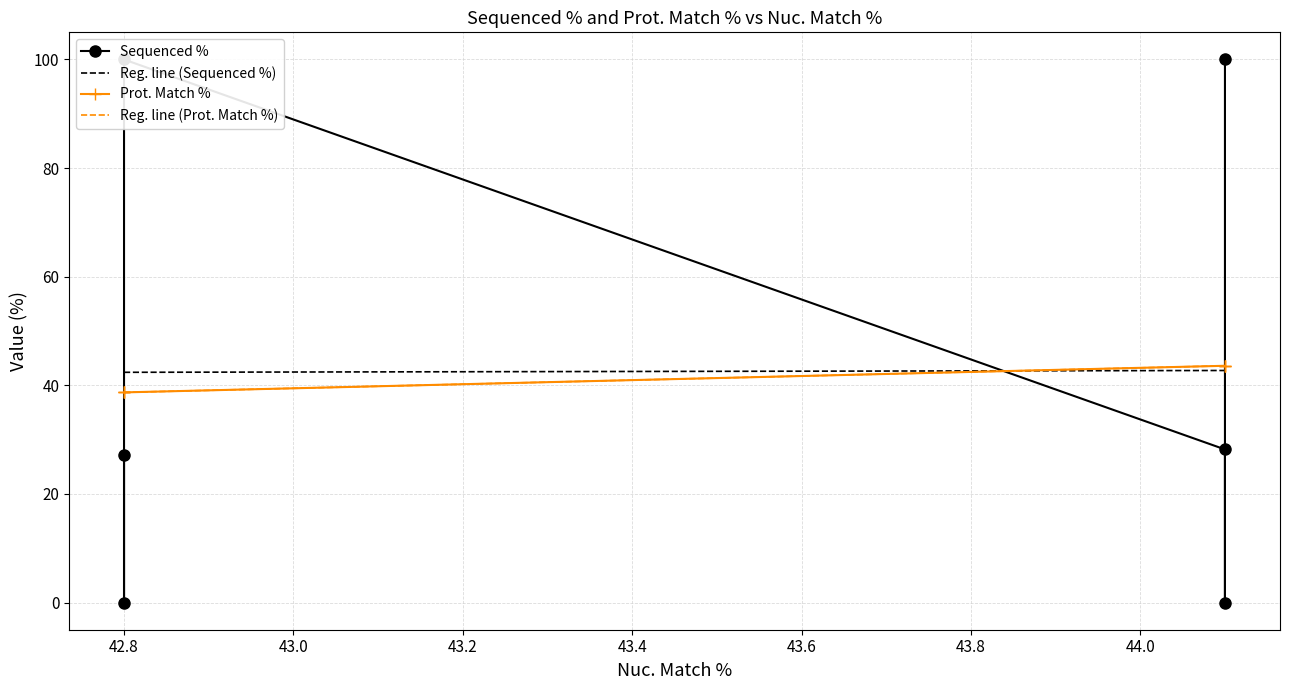

How many values in the Sequenced % series are below 28?

3